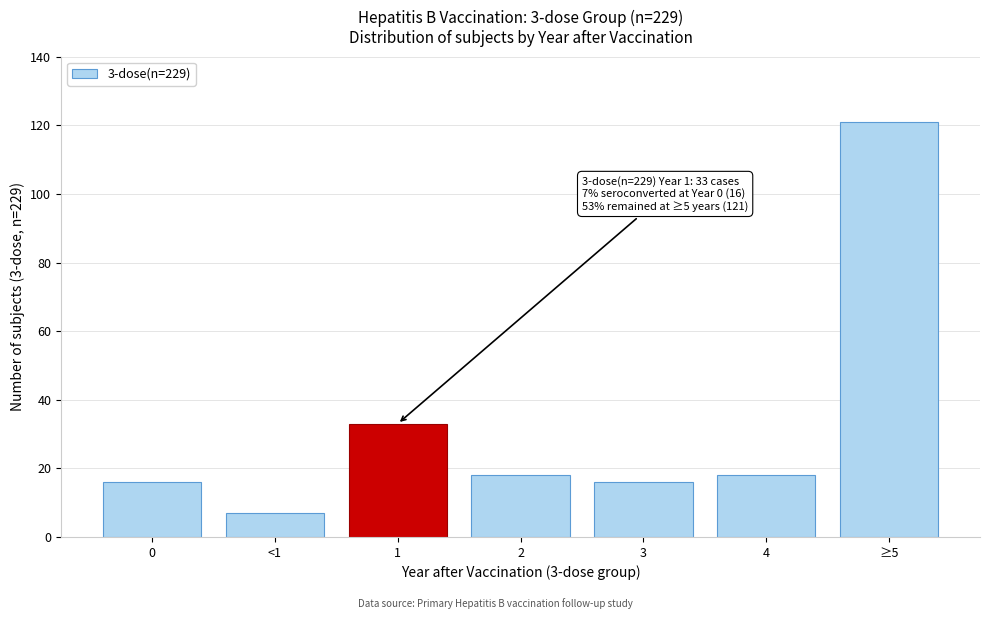

Reading left to right, extract all data points from this chart.

0=16	<1=7	1=33	2=18	3=16	4=18	≥5=121